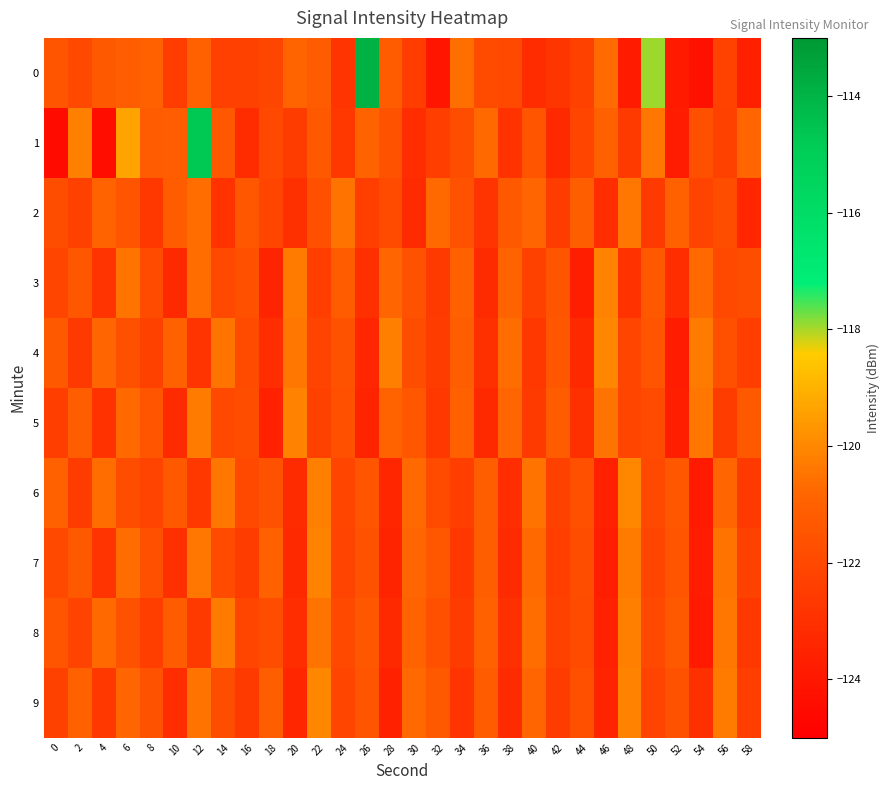

Which series changed the most between 16 and 28?

4